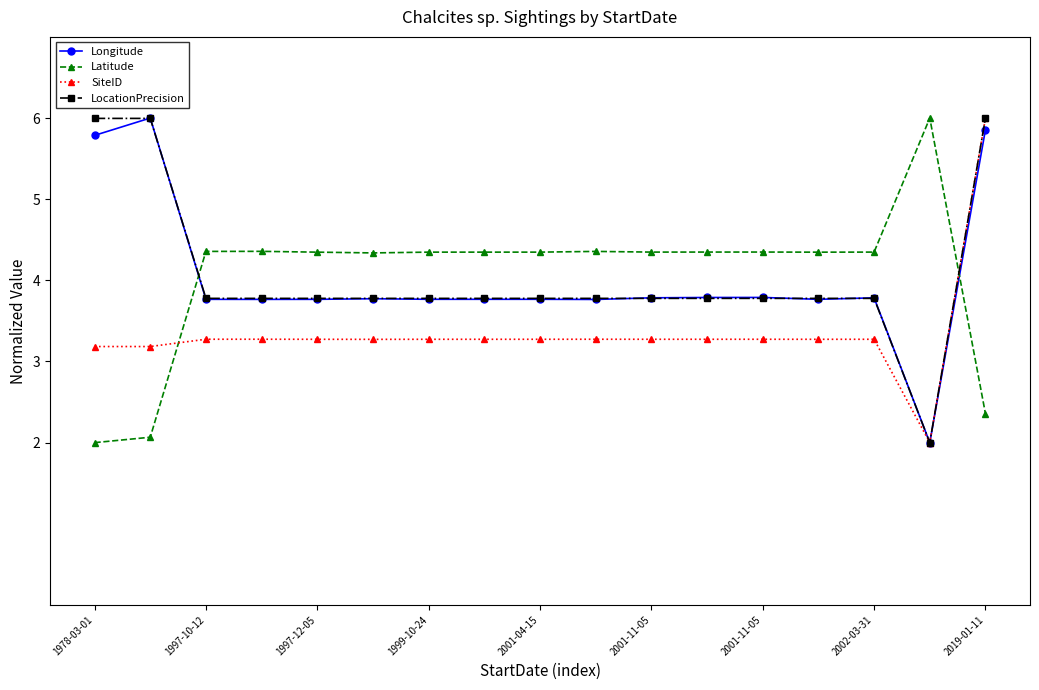

True or false: Latitude has more than 0 points higher than both neighbors.

True